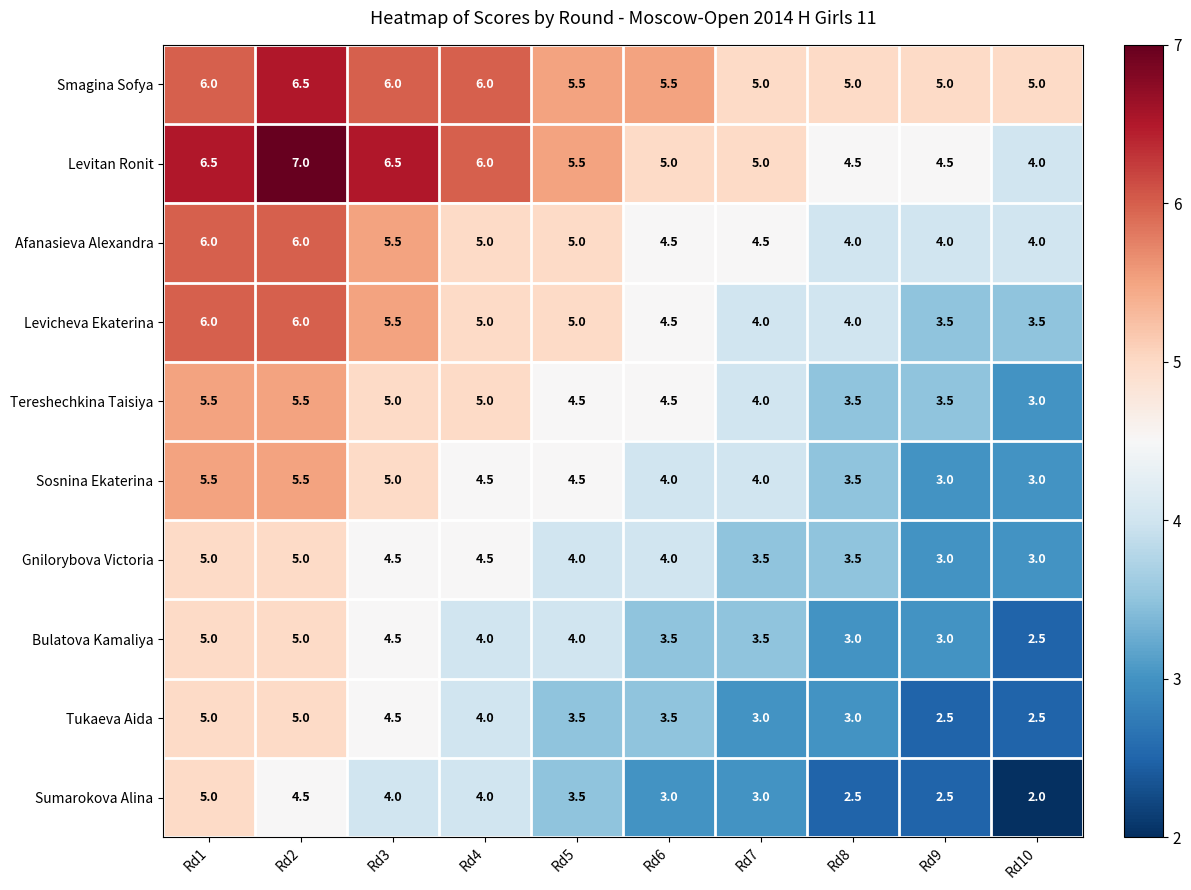

What is the lowest value of the Levicheva Ekaterina series?

3.5